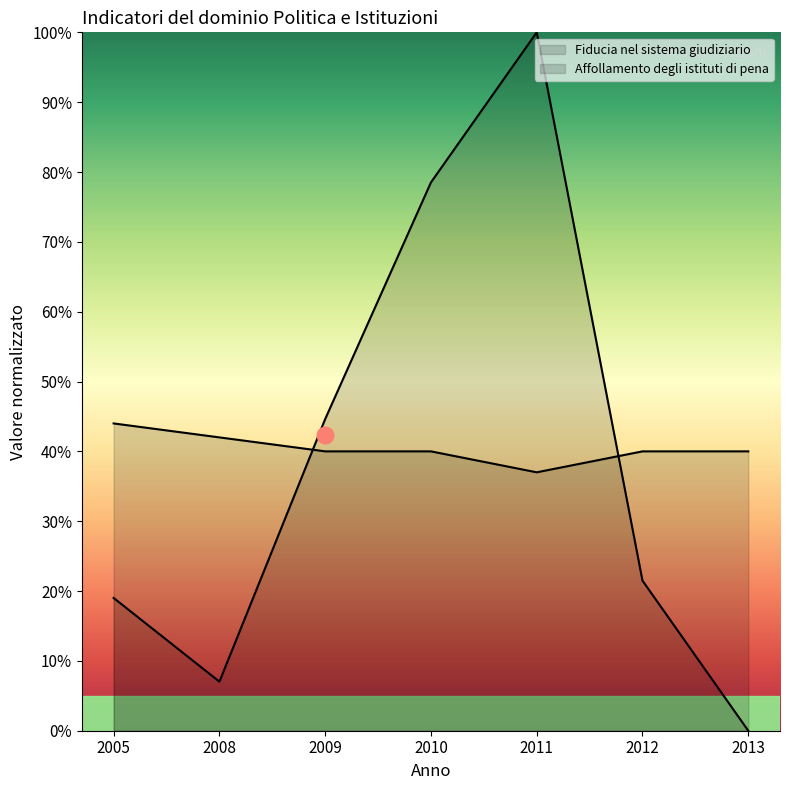

Is the value of Fiducia nel sistema giudiziario at 2009 greater than the value of Affollamento degli istituti di pena at 2011?

No